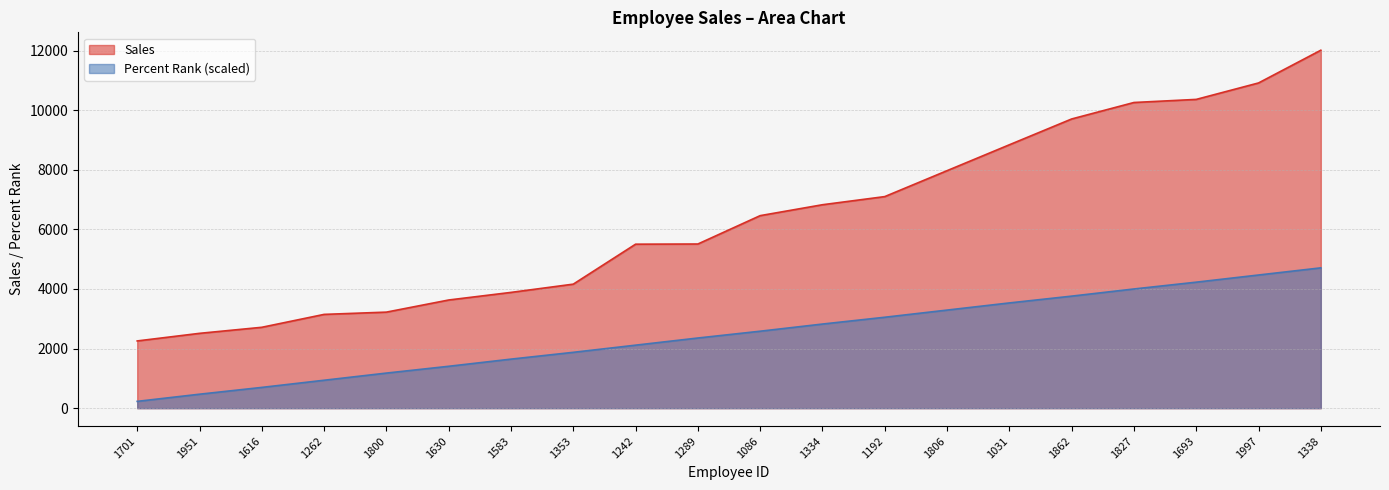

What is the sum of all Percent Rank values?

49345.3